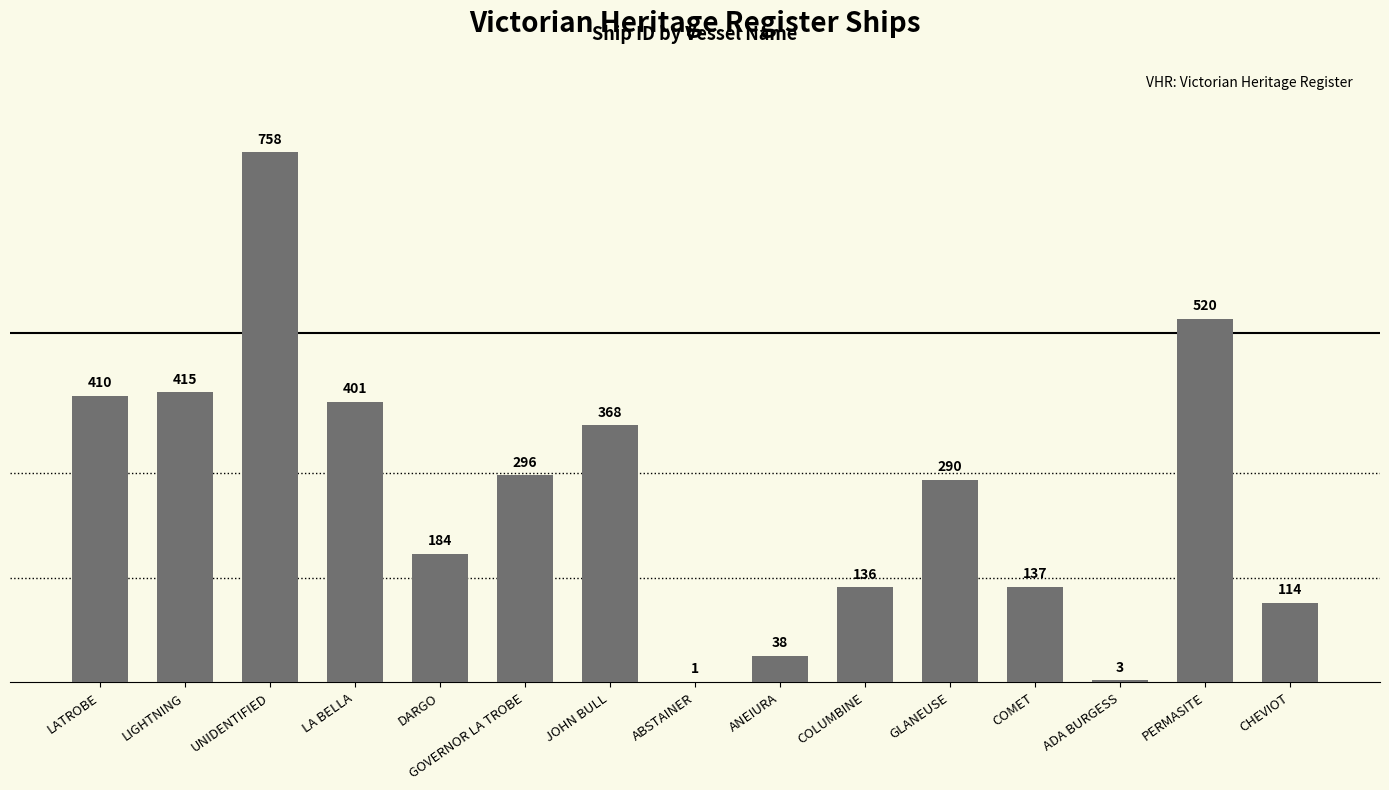

What is the sum of all values?

4071